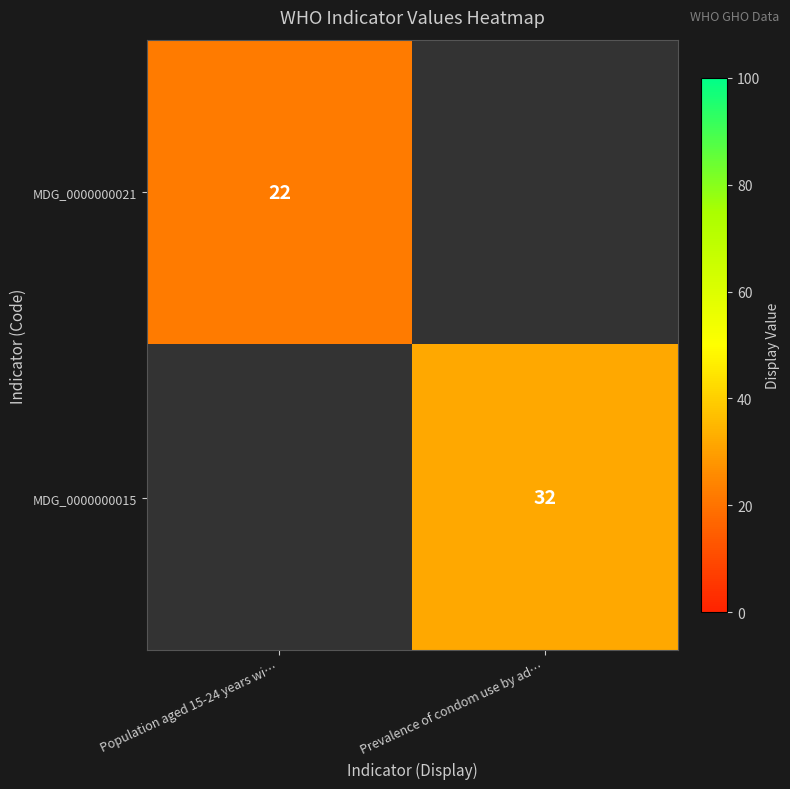

The value of MDG_0000000021 at Population aged 15-24 years wi… is 10. True or false?

False